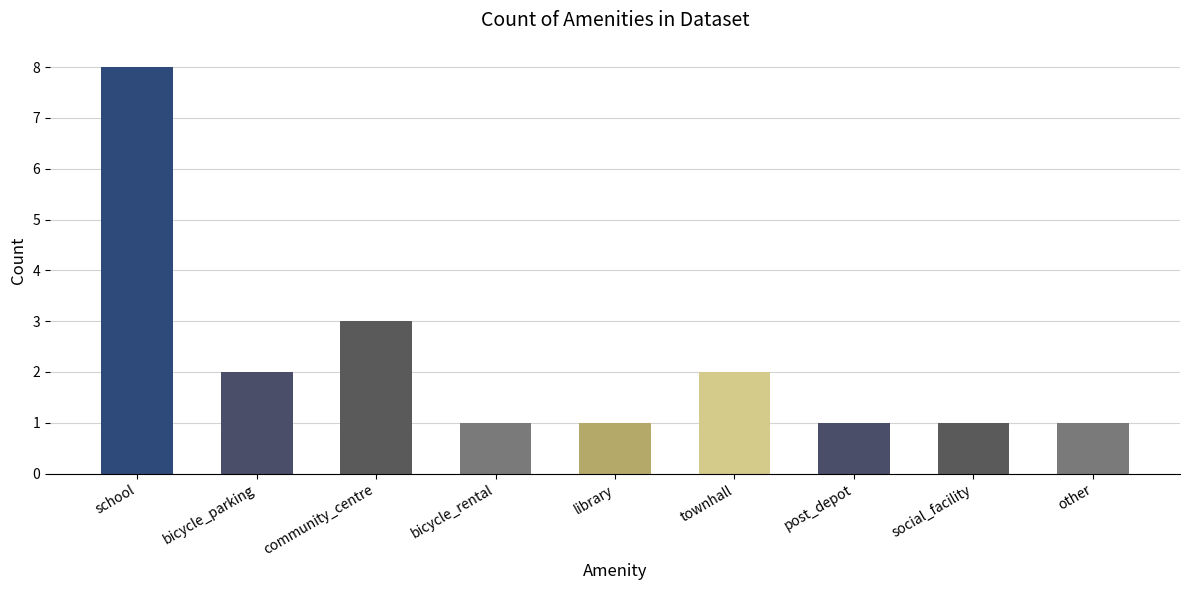

How many bars are there in total?

9